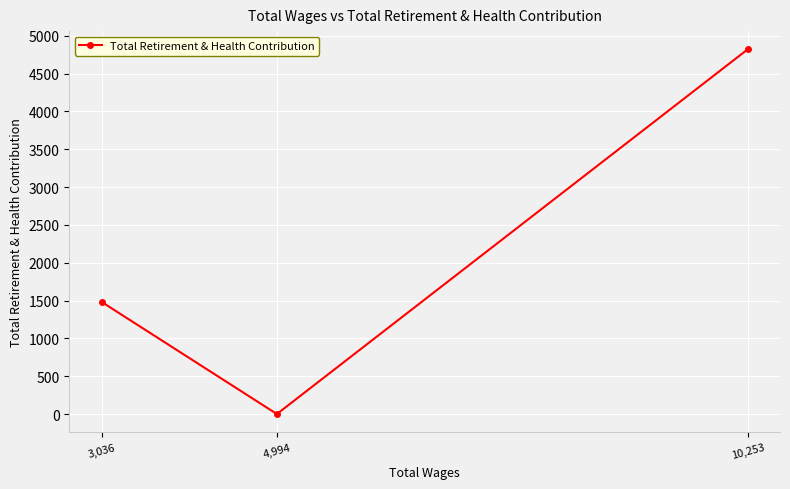

What is the label of the 1st point from the right?

10,253